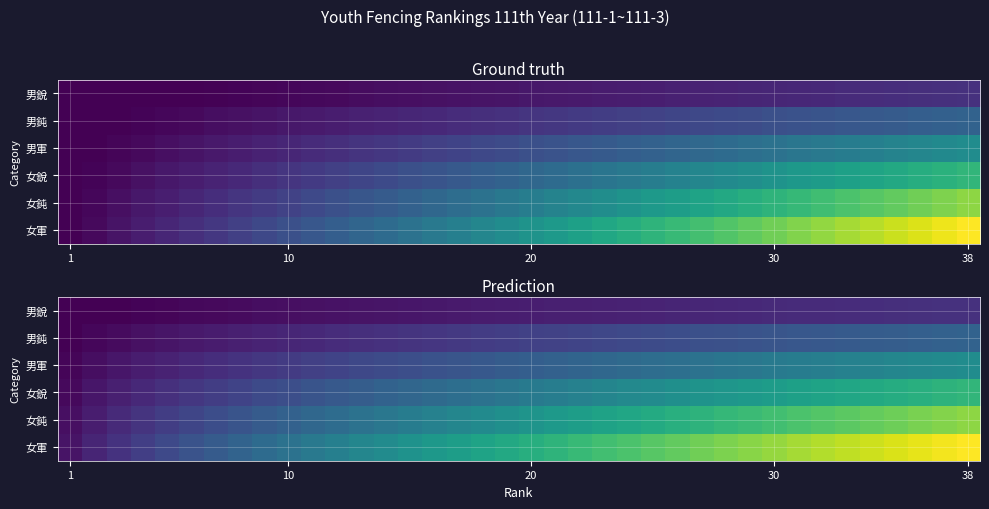

What is the maximum value shown in the chart?

38.0